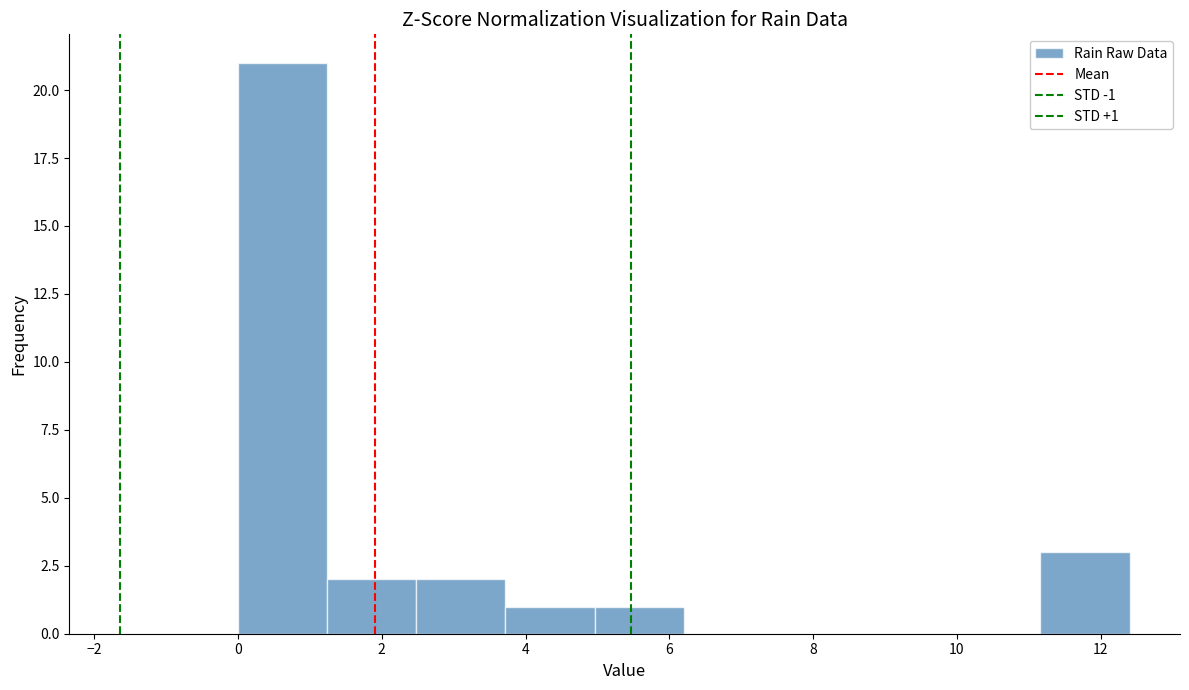

Which range on the x-axis has the tallest bar?

0.00 to 1.24